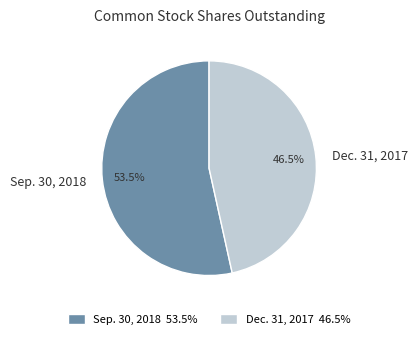

Count the number of slices in the pie.

2